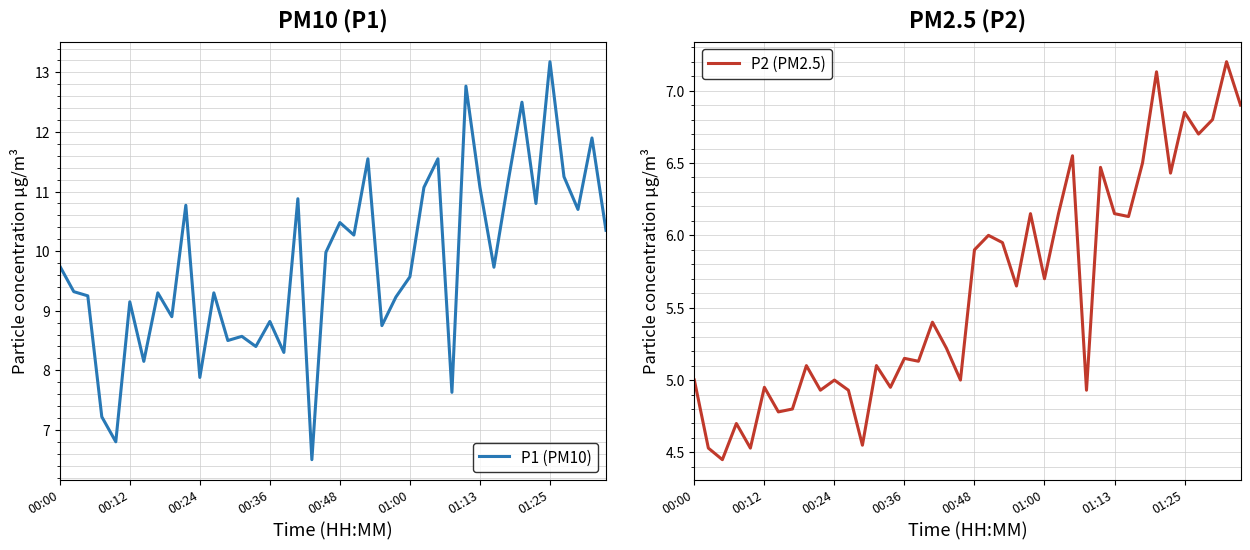

What is the value of the P2 (PM2.5) point at the 32nd from the left?

6.1